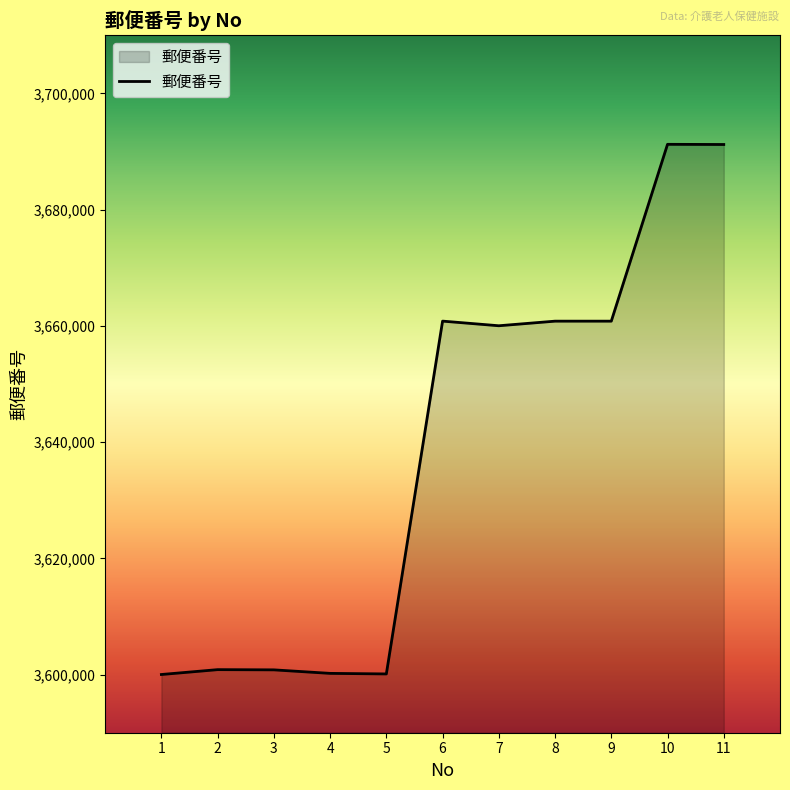

What is the change in value from 5 to 6?

+60703